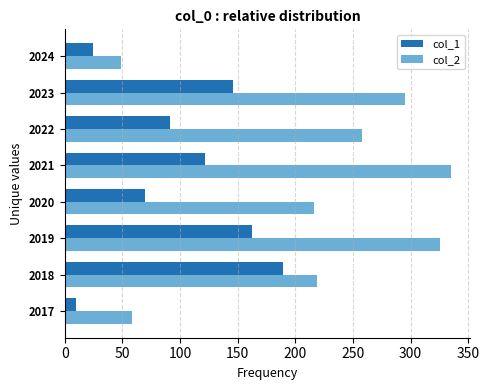

What is the difference between the col_2 values at 2024 and 2017?

9